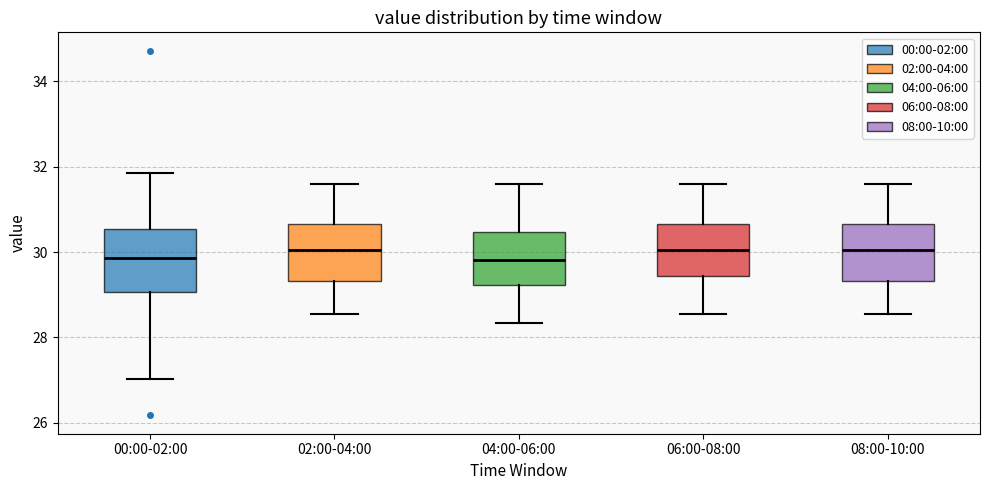

Where is the lower edge of the box for 04:00-06:00 on the y-axis? The values are not printed on the chart, so give them approximately, as read against the axis.

29.2